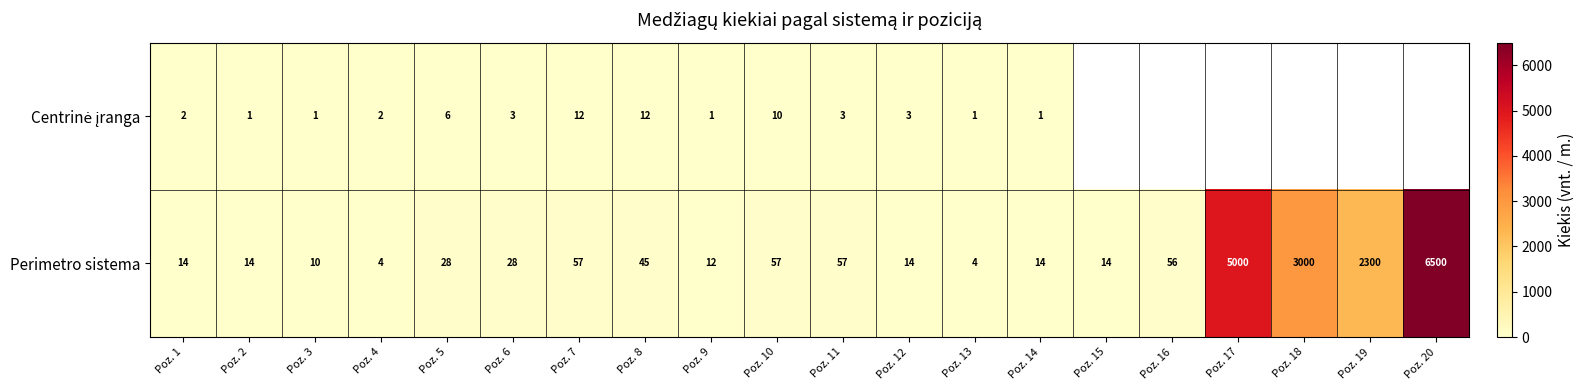

True or false: Perimetro sistema has a value of 14 at Poz. 14.

True